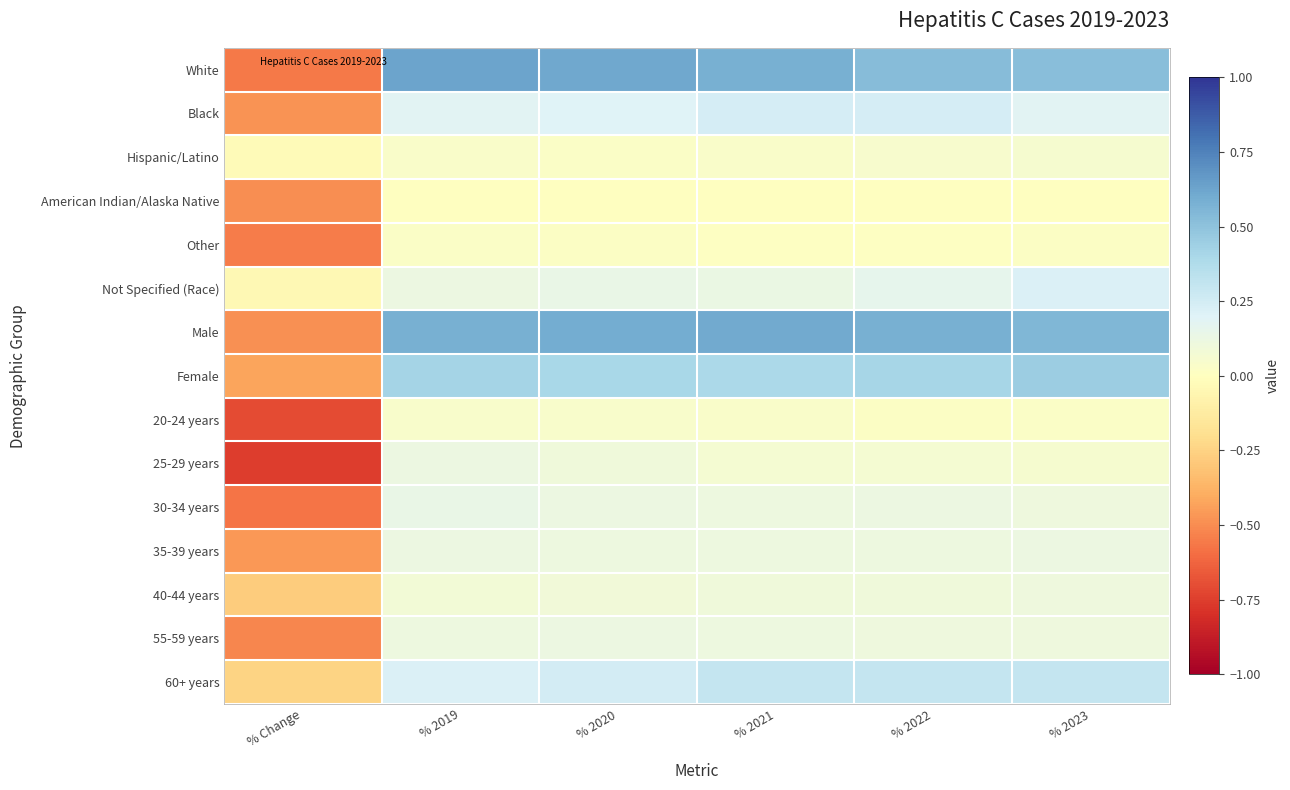

Between % 2020 and % 2023, which is larger?

% 2020